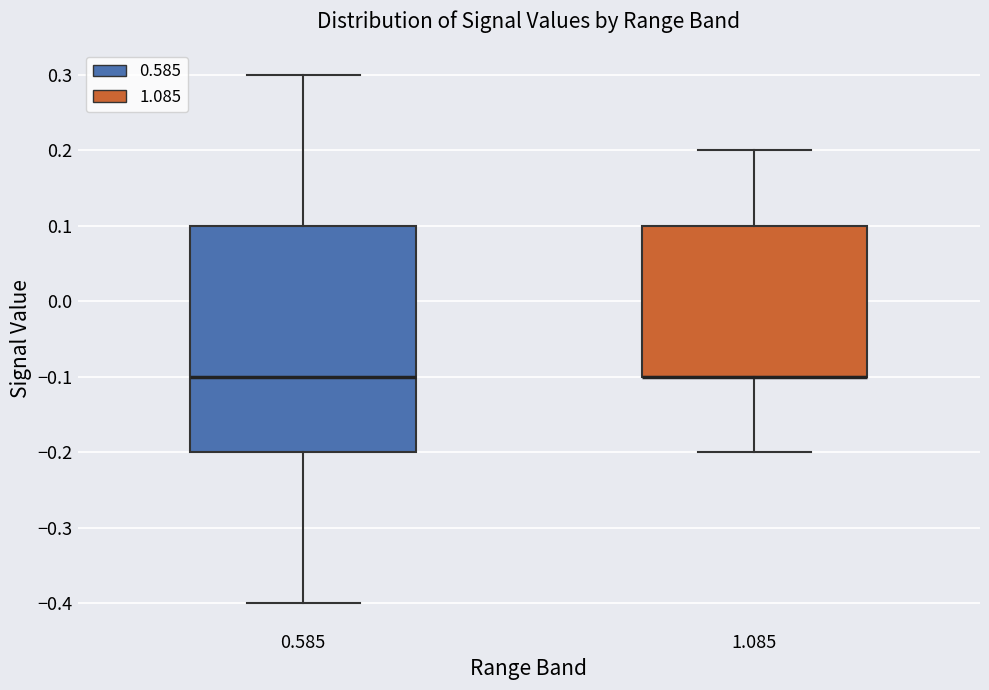

Reading left to right, read every box against the y-axis: the position of its median line, the range the box covers, and the ends of its whiskers. The values are not printed on the chart, so give them approximately, as read against the axis.

0.585: median -0.1, box -0.2 to 0.1, whiskers -0.4 to 0.3
1.085: median -0.1 (drawn on the box's lower edge), box -0.1 to 0.1, whiskers -0.2 to 0.2